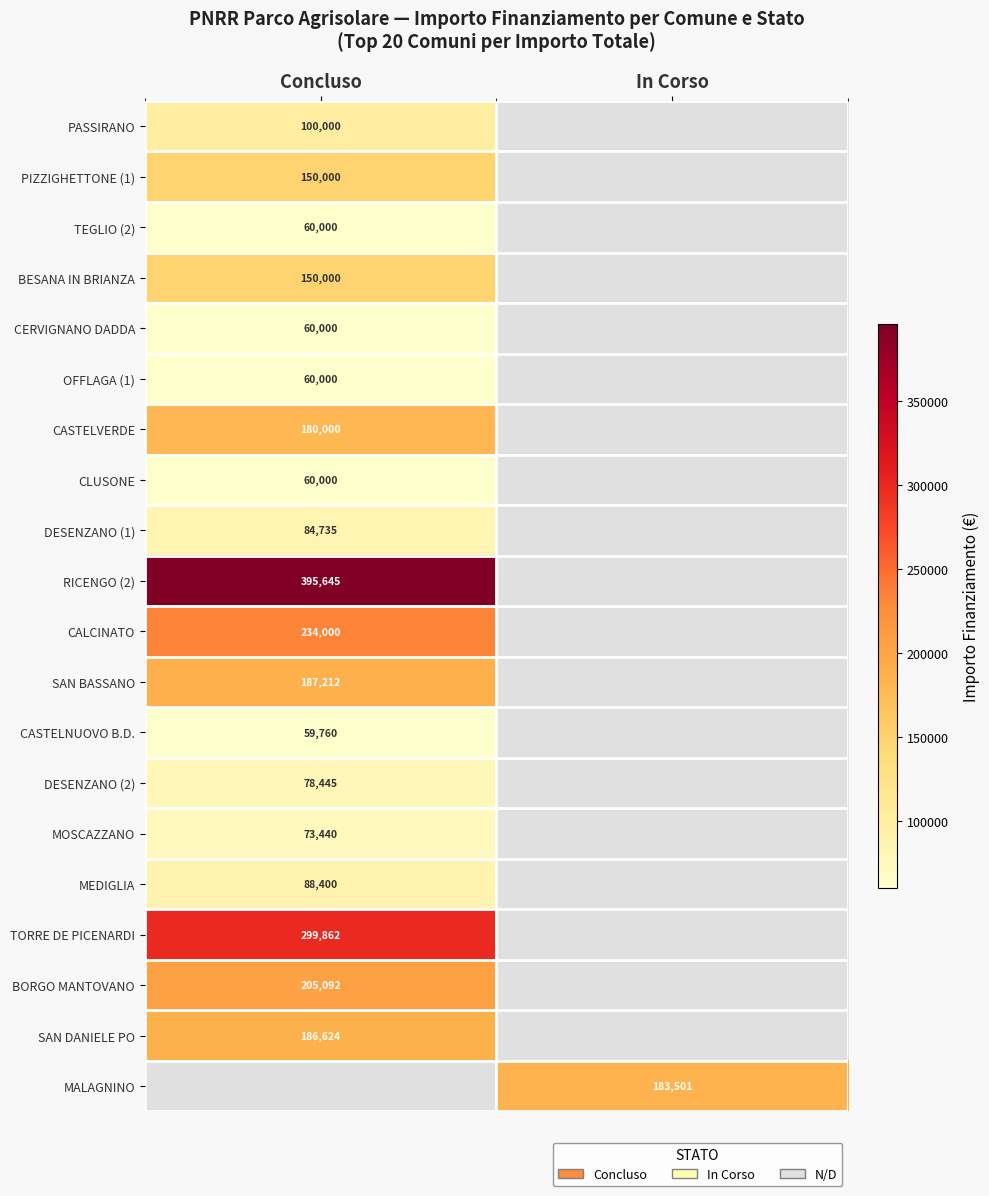

Is the value of OFFLAGA (1) at Concluso greater than the value of MOSCAZZANO at Concluso?

No